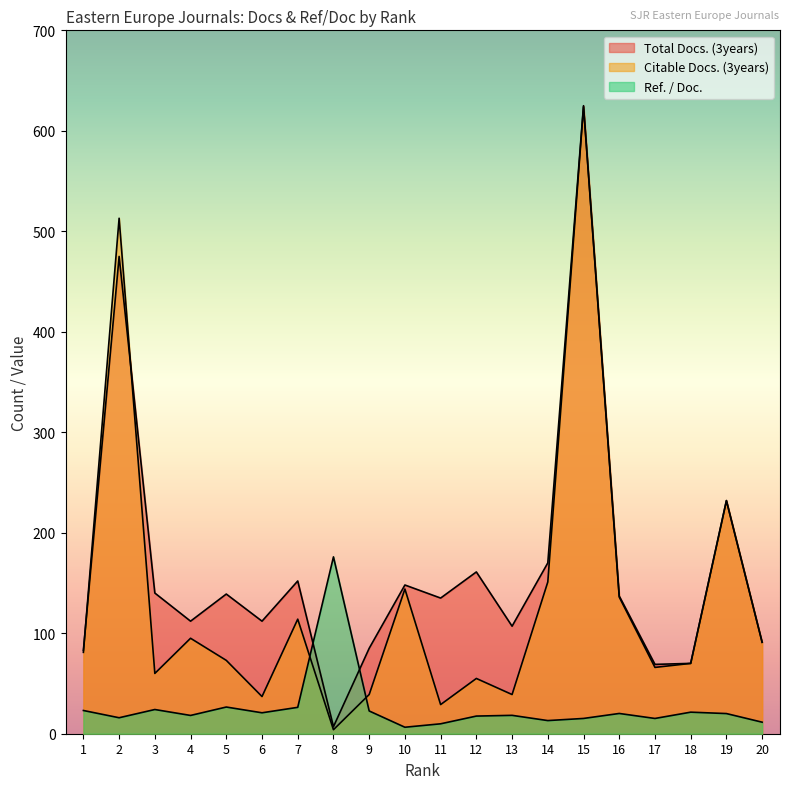

What is the value of the Ref. / Doc. point at the 11th from the left?

9.9